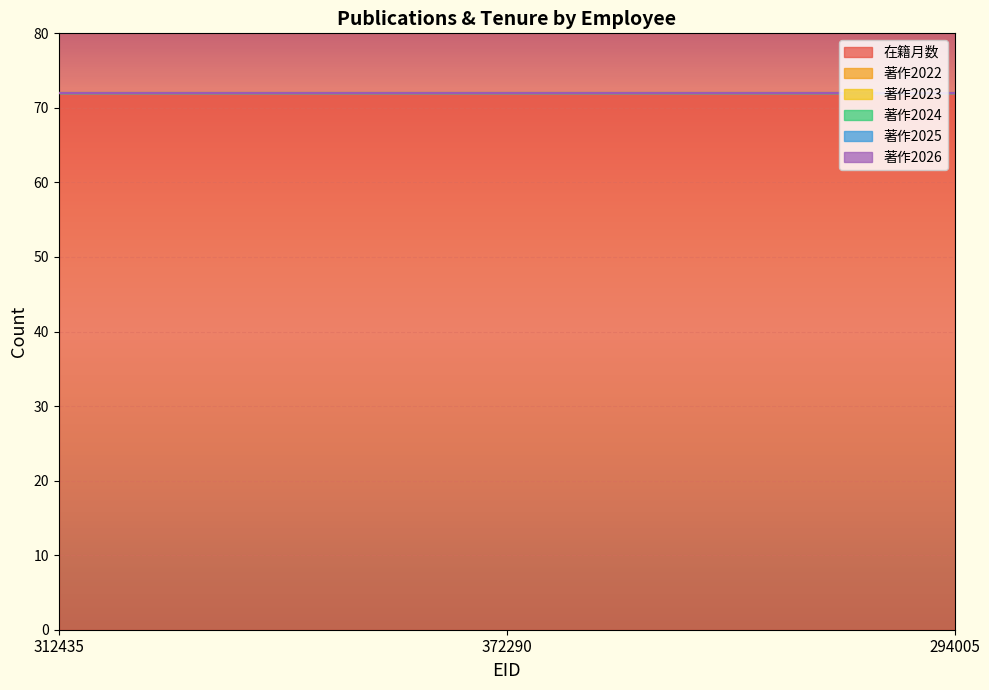

The 著作2025 series shows 0 at 312435. True or false?

True